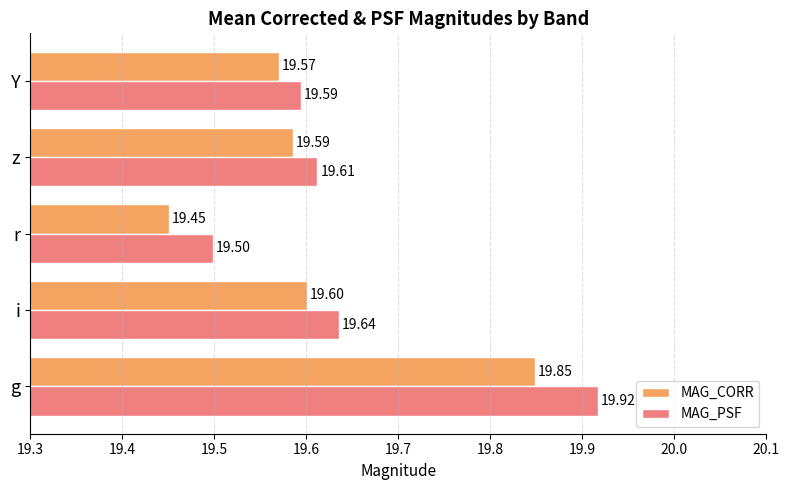

What is the sum of all MAG_CORR values?

98.1